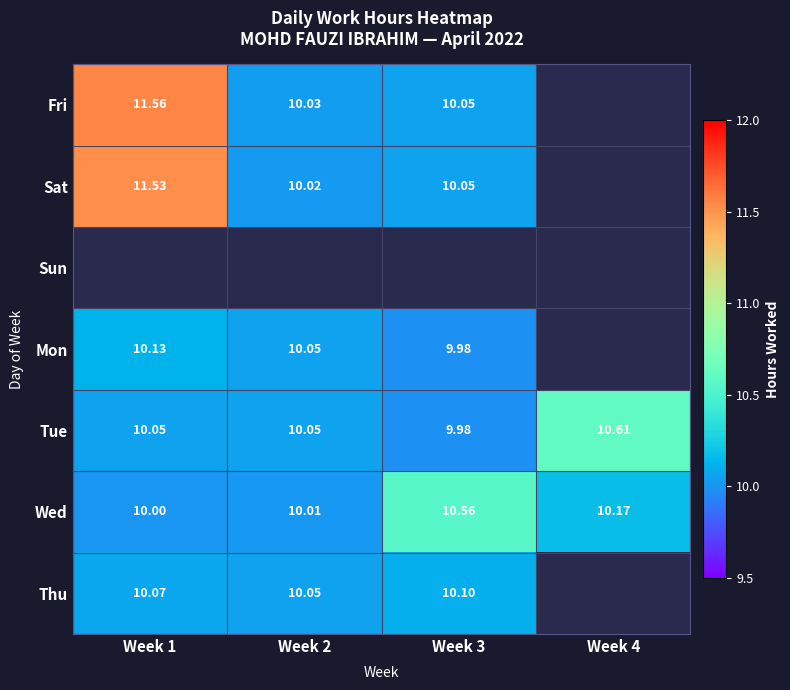

The value of Tue at Week 2 is 10.1. True or false?

True